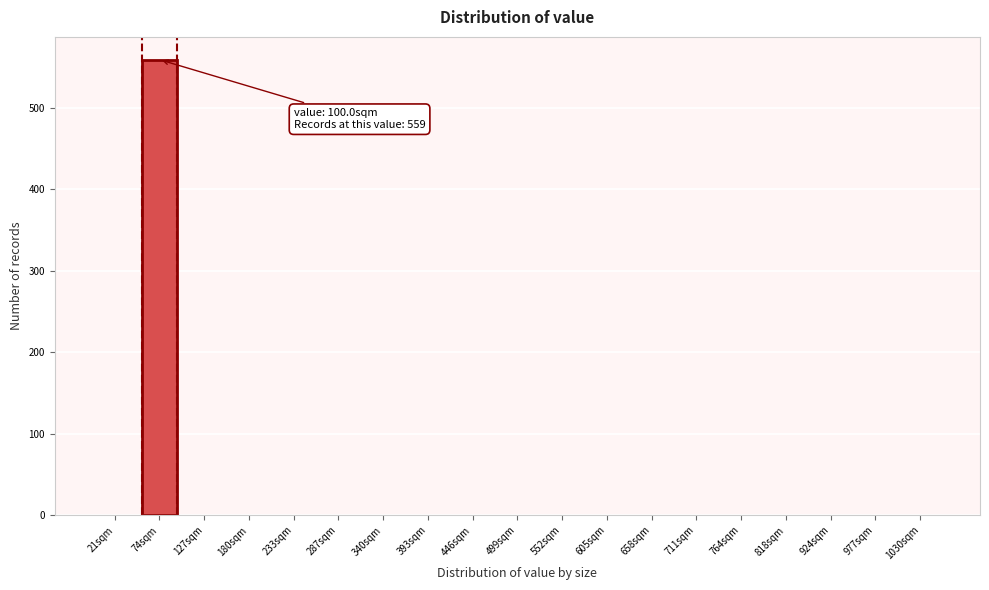

Reading right to left, list all the values displayed in this chart.

1030sqm=0	977sqm=0	924sqm=0	818sqm=0	764sqm=0	711sqm=0	658sqm=0	605sqm=0	552sqm=0	499sqm=0	446sqm=0	393sqm=0	340sqm=0	287sqm=0	233sqm=0	180sqm=0	127sqm=0	74sqm=559	21sqm=0